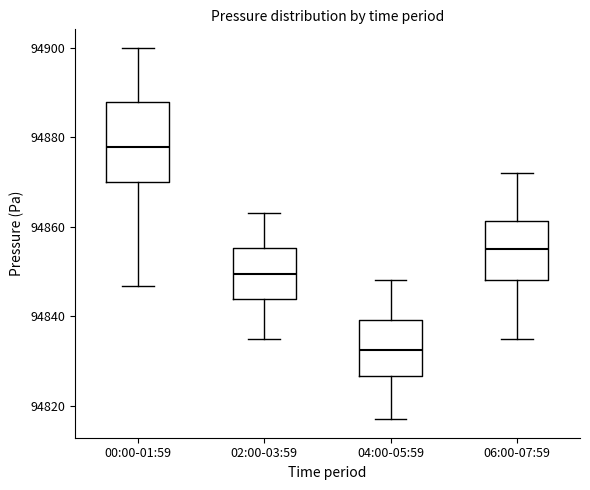

Where does the lower whisker of the box for 02:00-03:59 end on the y-axis? The values are not printed on the chart, so give them approximately, as read against the axis.

94836